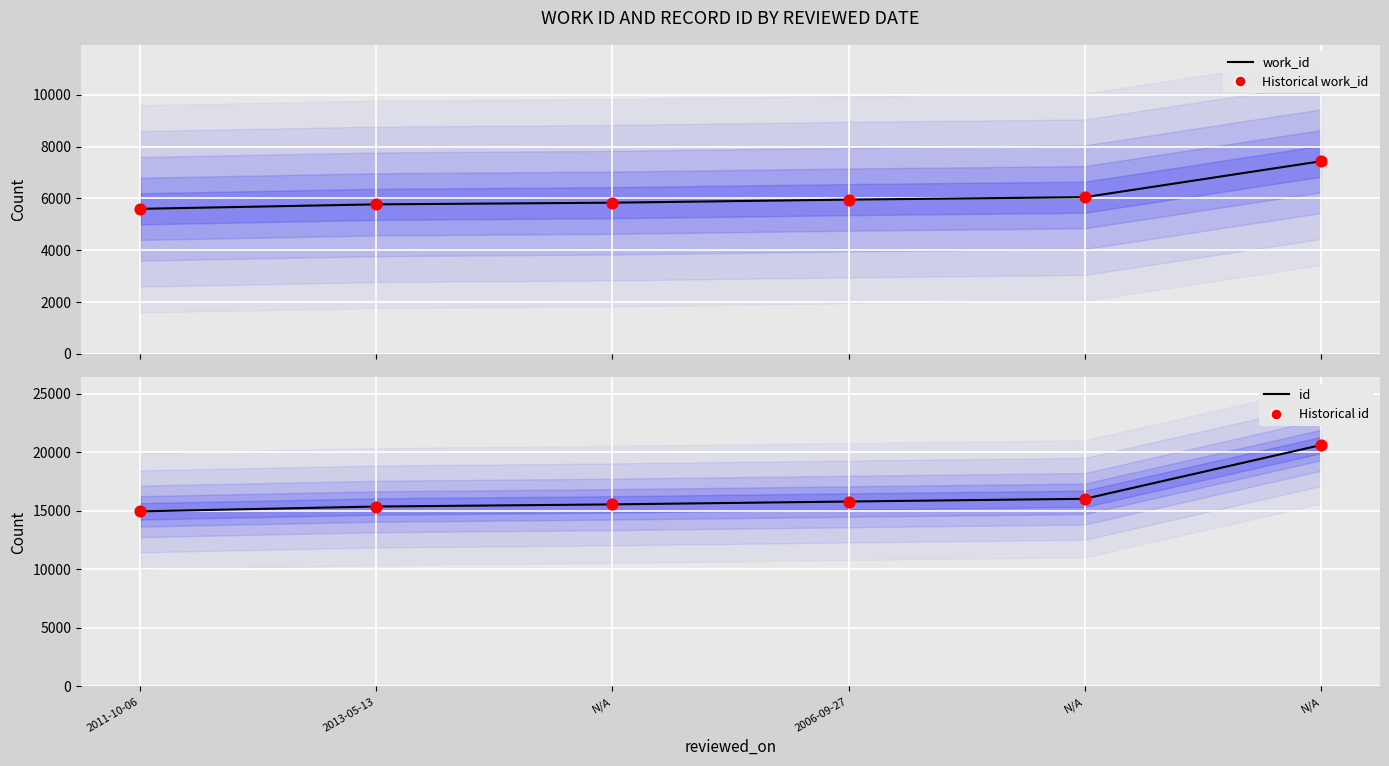

Which series contains the lowest Y value?

work_id